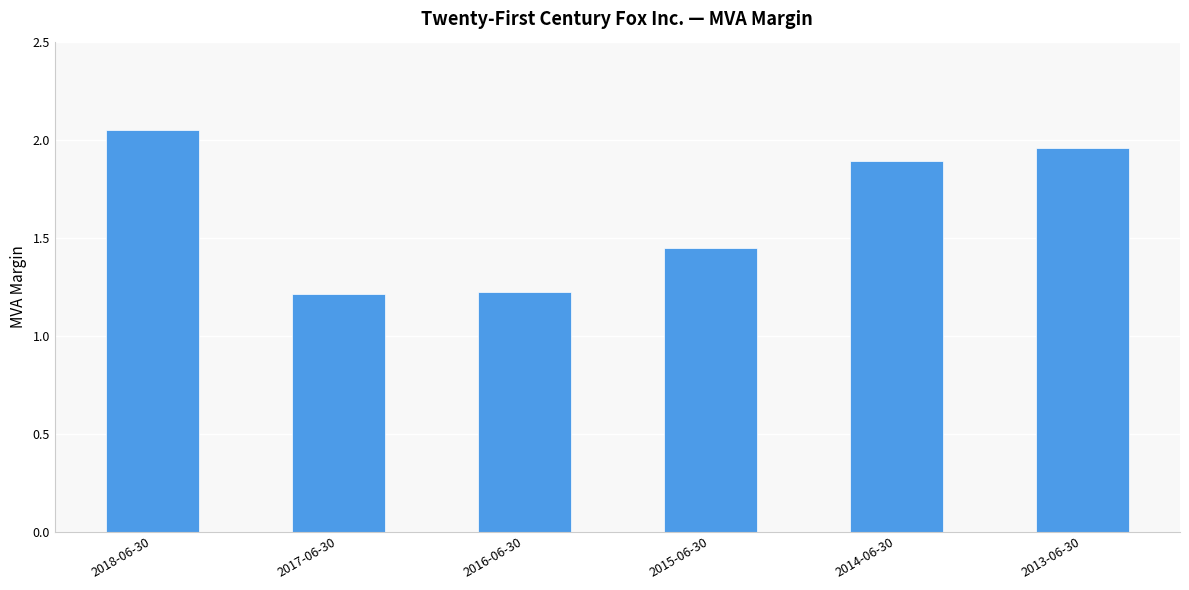

How many distinct data groups are displayed?

1